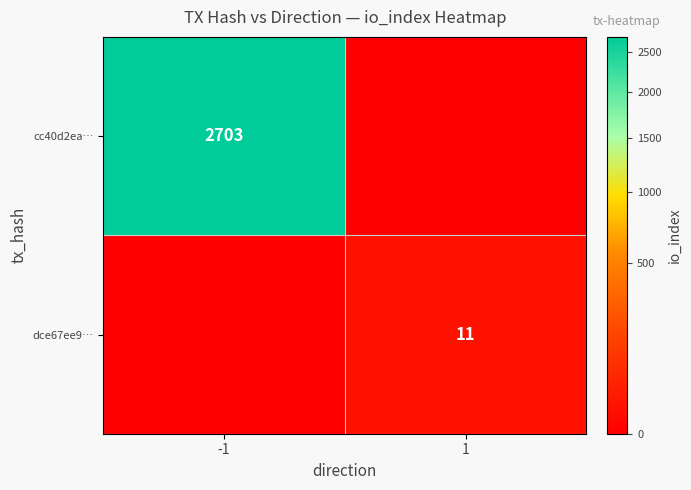

The dce67ee9… series shows 19 at 1. True or false?

False